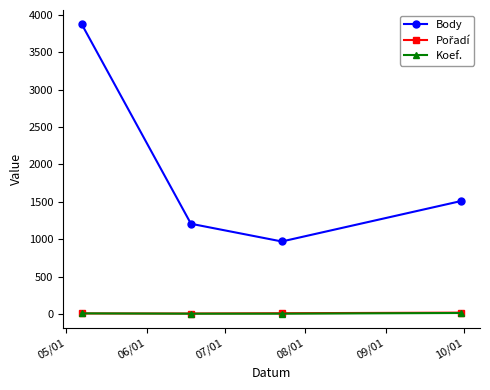

Which series has the largest range (max minus min)?

Body